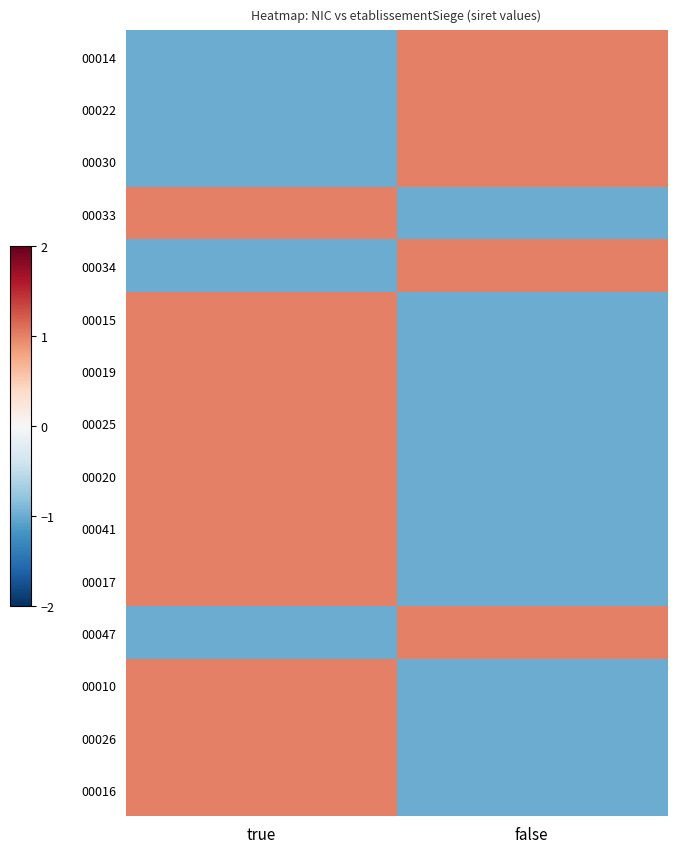

Rank the series by their maximum value, from lowest to highest.

00014, 00022, 00030, 00033, 00034, 00015, 00019, 00025, 00020, 00041, 00017, 00047, 00010, 00026, 00016